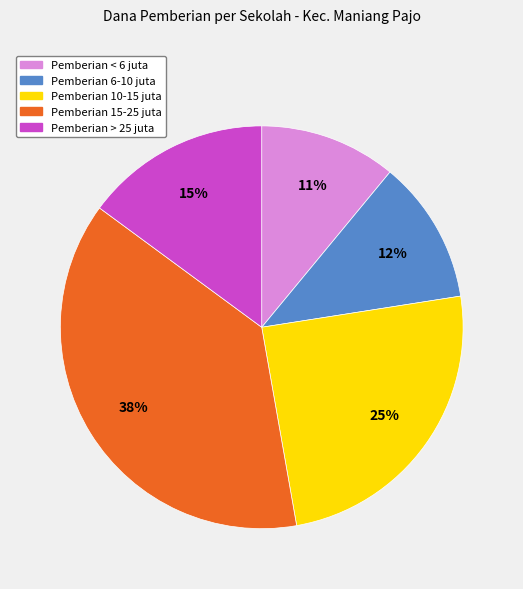

Count the number of slices in the pie.

5